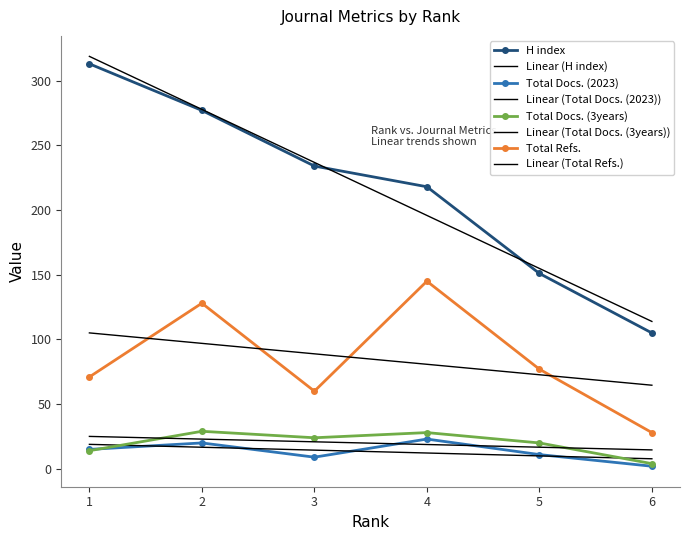

Which series has the widest spread of values?

H index